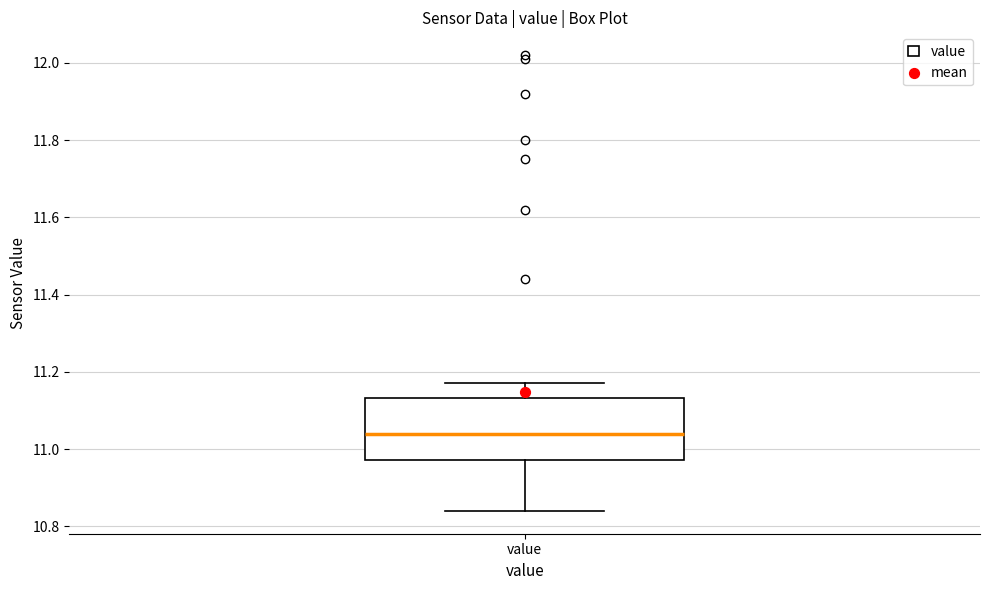

Where does the lower whisker of the box for value end on the y-axis? The values are not printed on the chart, so give them approximately, as read against the axis.

10.84